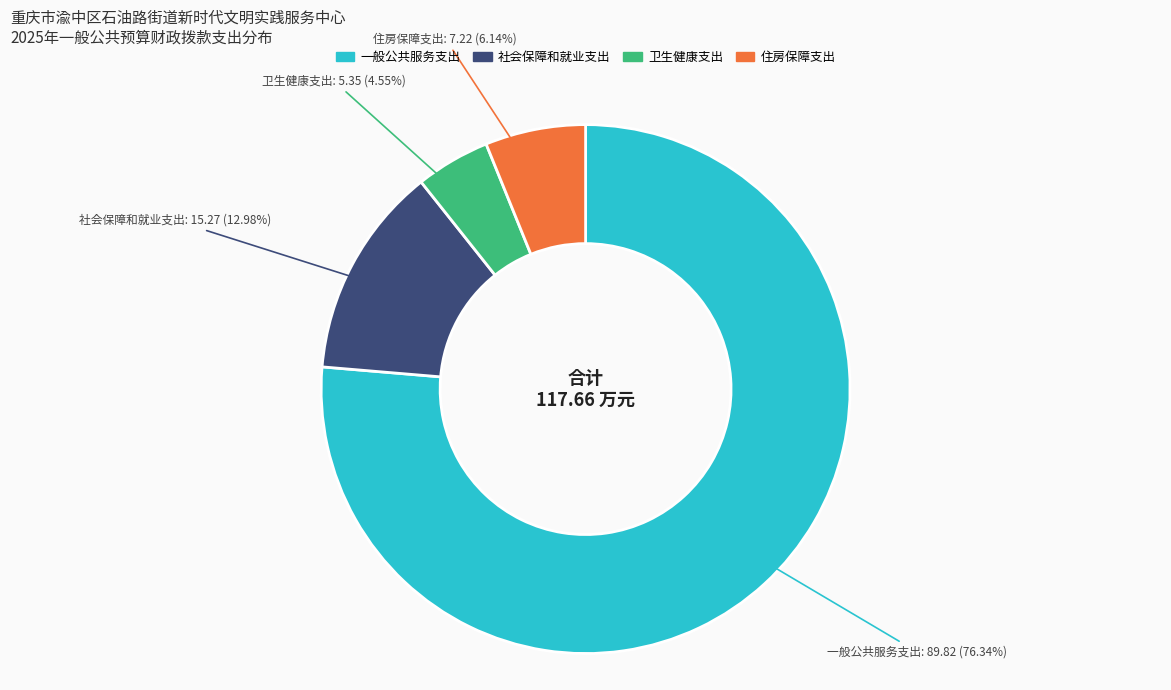

Rank the categories by value from highest to lowest.

一般公共服务支出, 社会保障和就业支出, 住房保障支出, 卫生健康支出